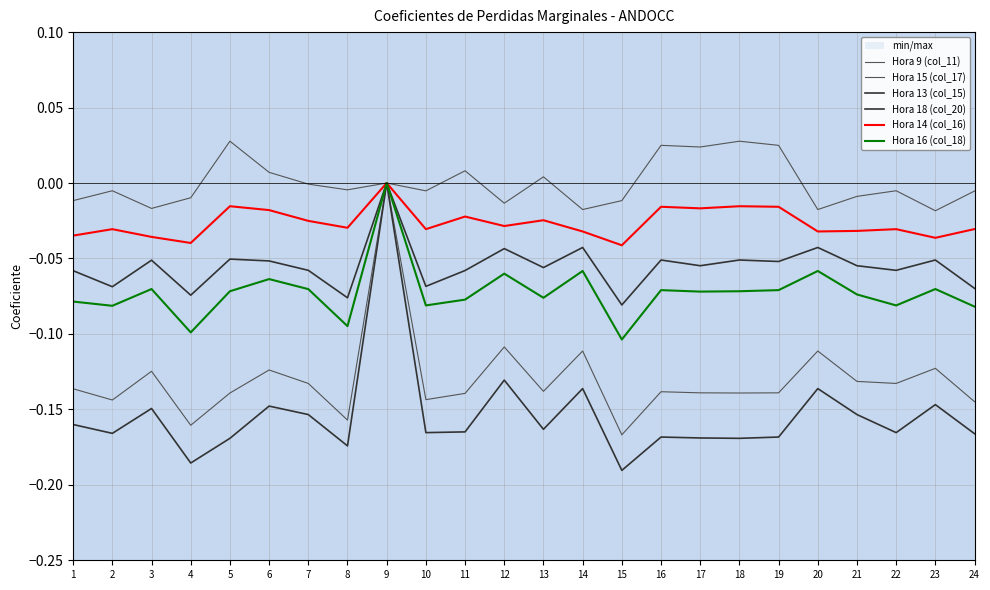

Reading left to right, what are all the values shown in this chart?

Hora 9 (col_11): 1=-0.1	2=-0.1	3=-0.1	4=-0.2	5=-0.1	6=-0.1	7=-0.1	8=-0.2	9=0.0	10=-0.1	11=-0.1	12=-0.1	13=-0.1	14=-0.1	15=-0.2	16=-0.1	17=-0.1	18=-0.1	19=-0.1	20=-0.1	21=-0.1	22=-0.1	23=-0.1	24=-0.1
Hora 15 (col_17): 1=-0.0	2=-0.0	3=-0.0	4=-0.0	5=0.0	6=0.0	7=-0.0	8=-0.0	9=0.0	10=-0.0	11=0.0	12=-0.0	13=0.0	14=-0.0	15=-0.0	16=0.0	17=0.0	18=0.0	19=0.0	20=-0.0	21=-0.0	22=-0.0	23=-0.0	24=-0.0
Hora 13 (col_15): 1=-0.1	2=-0.1	3=-0.1	4=-0.1	5=-0.1	6=-0.1	7=-0.1	8=-0.1	9=0.0	10=-0.1	11=-0.1	12=-0.0	13=-0.1	14=-0.0	15=-0.1	16=-0.1	17=-0.1	18=-0.1	19=-0.1	20=-0.0	21=-0.1	22=-0.1	23=-0.1	24=-0.1
Hora 18 (col_20): 1=-0.2	2=-0.2	3=-0.1	4=-0.2	5=-0.2	6=-0.1	7=-0.2	8=-0.2	9=0.0	10=-0.2	11=-0.2	12=-0.1	13=-0.2	14=-0.1	15=-0.2	16=-0.2	17=-0.2	18=-0.2	19=-0.2	20=-0.1	21=-0.2	22=-0.2	23=-0.1	24=-0.2
Hora 14 (col_16): 1=-0.0	2=-0.0	3=-0.0	4=-0.0	5=-0.0	6=-0.0	7=-0.0	8=-0.0	9=0.0	10=-0.0	11=-0.0	12=-0.0	13=-0.0	14=-0.0	15=-0.0	16=-0.0	17=-0.0	18=-0.0	19=-0.0	20=-0.0	21=-0.0	22=-0.0	23=-0.0	24=-0.0
Hora 16 (col_18): 1=-0.1	2=-0.1	3=-0.1	4=-0.1	5=-0.1	6=-0.1	7=-0.1	8=-0.1	9=0.0	10=-0.1	11=-0.1	12=-0.1	13=-0.1	14=-0.1	15=-0.1	16=-0.1	17=-0.1	18=-0.1	19=-0.1	20=-0.1	21=-0.1	22=-0.1	23=-0.1	24=-0.1